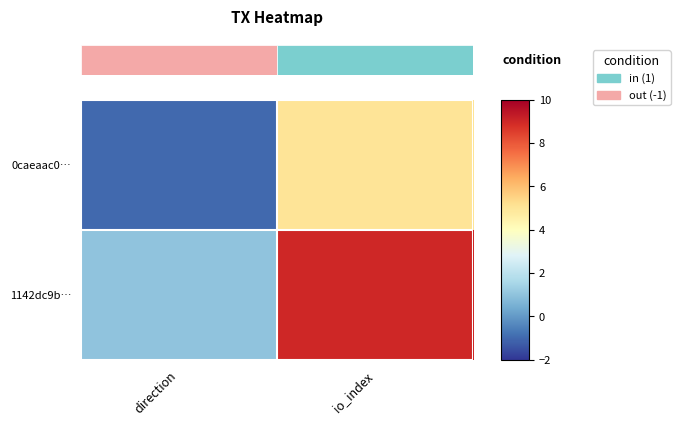

At how many categories does at least one series exceed 7?

1